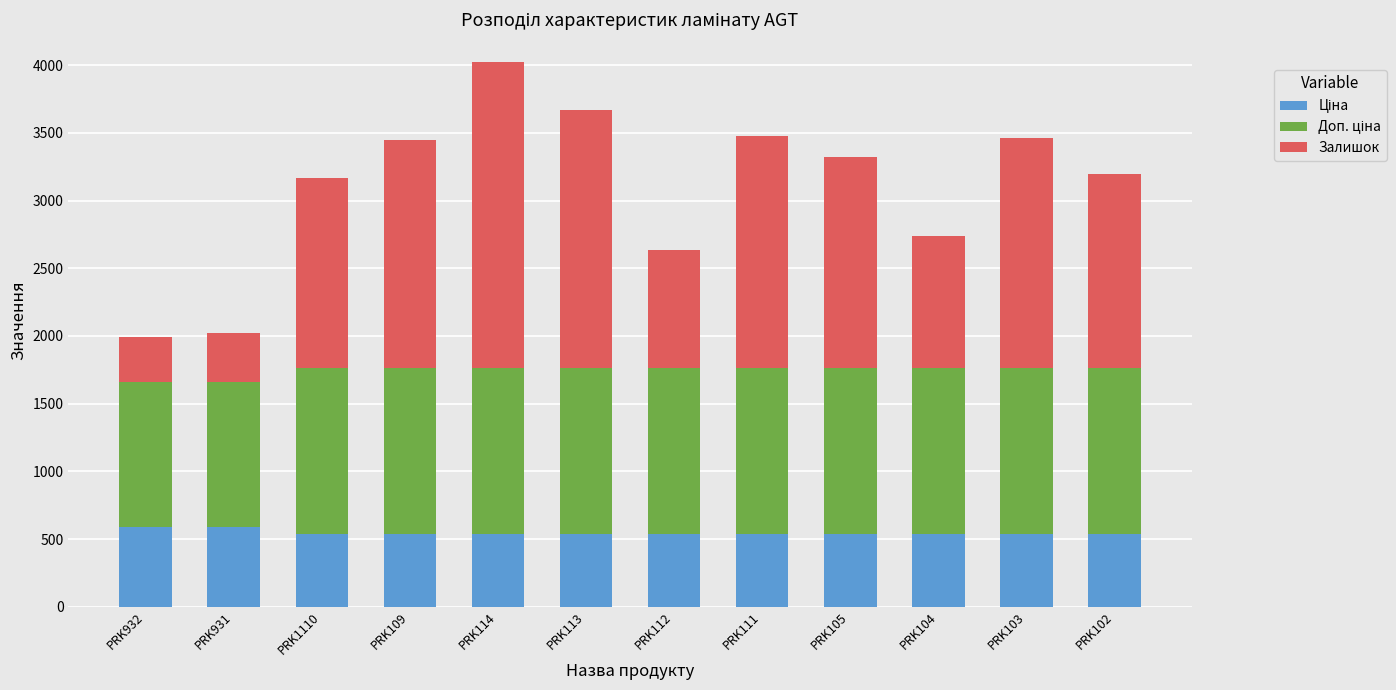

At which category is the sum across all series the highest?

PRK114